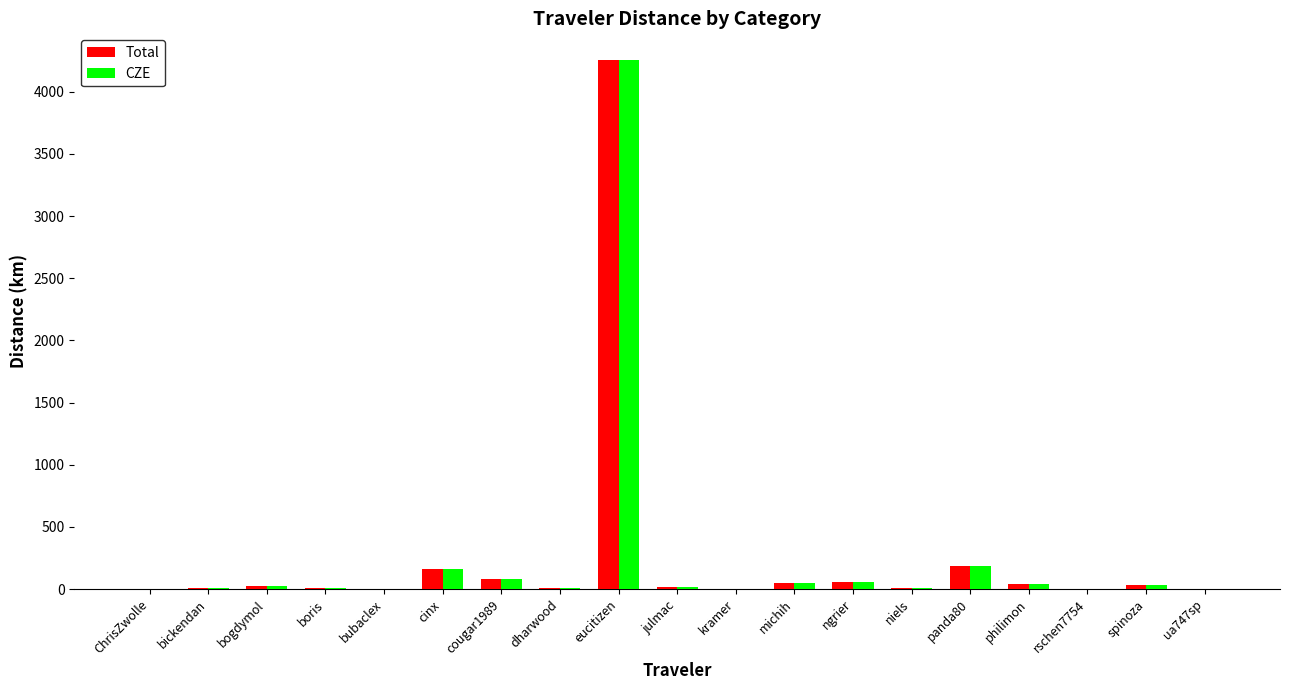

At which label does CZE first exceed 12?

bogdymol